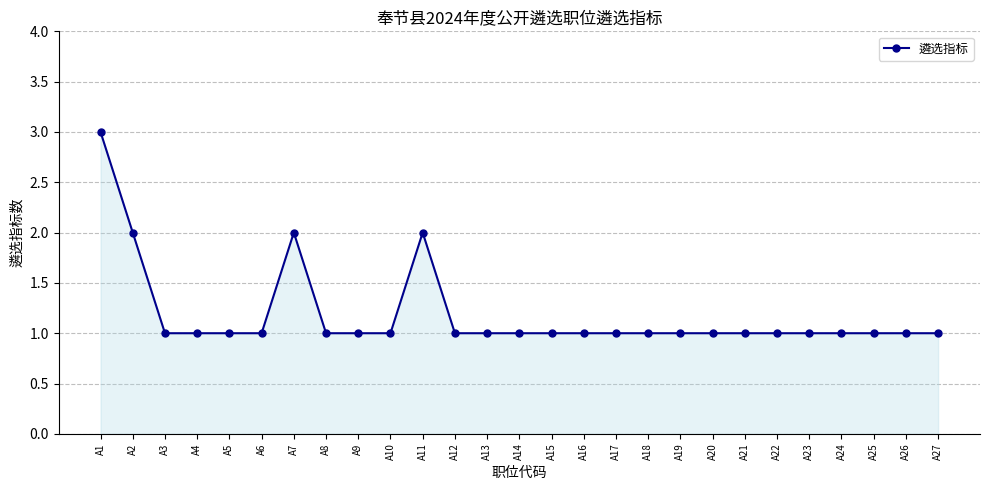

What is the greatest value displayed?

3